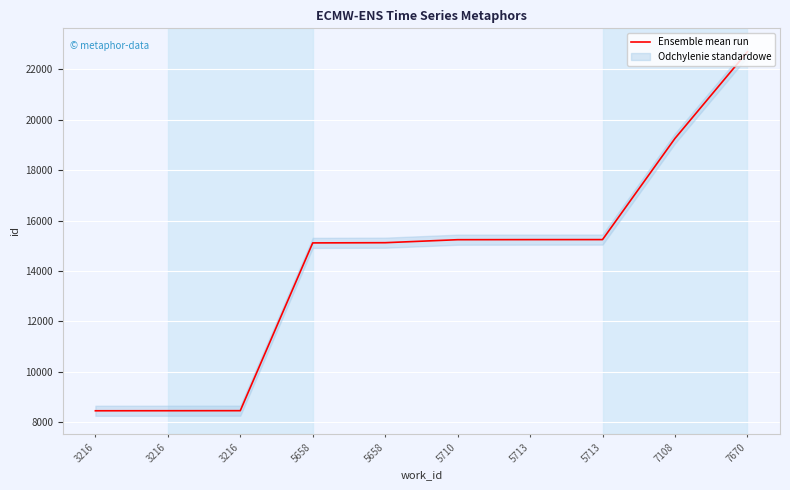

What is the greatest value displayed?

22696